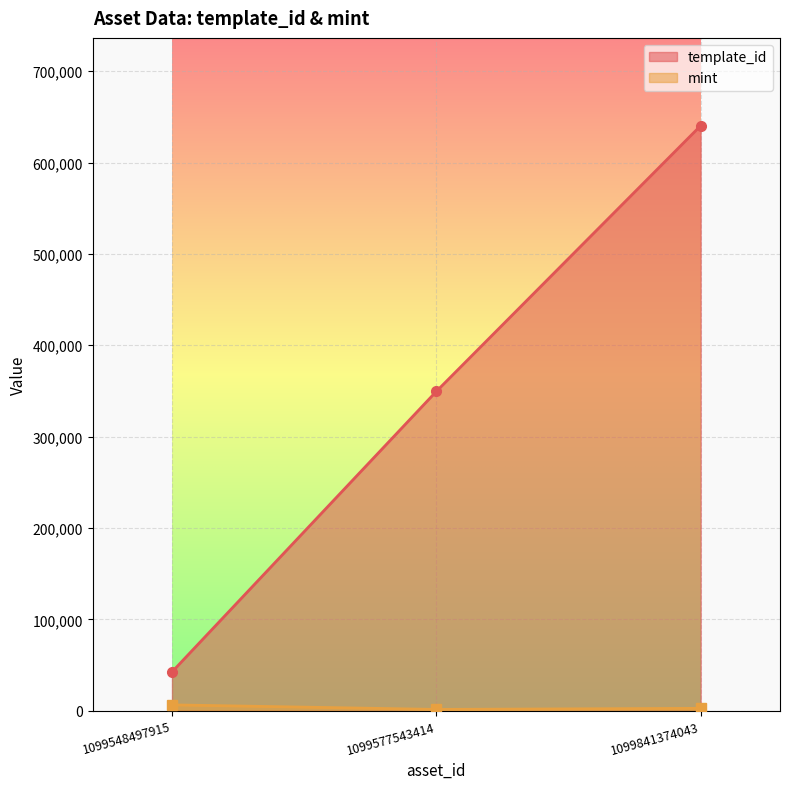

Rank the series at 1099548497915 from highest to lowest value.

template_id, mint